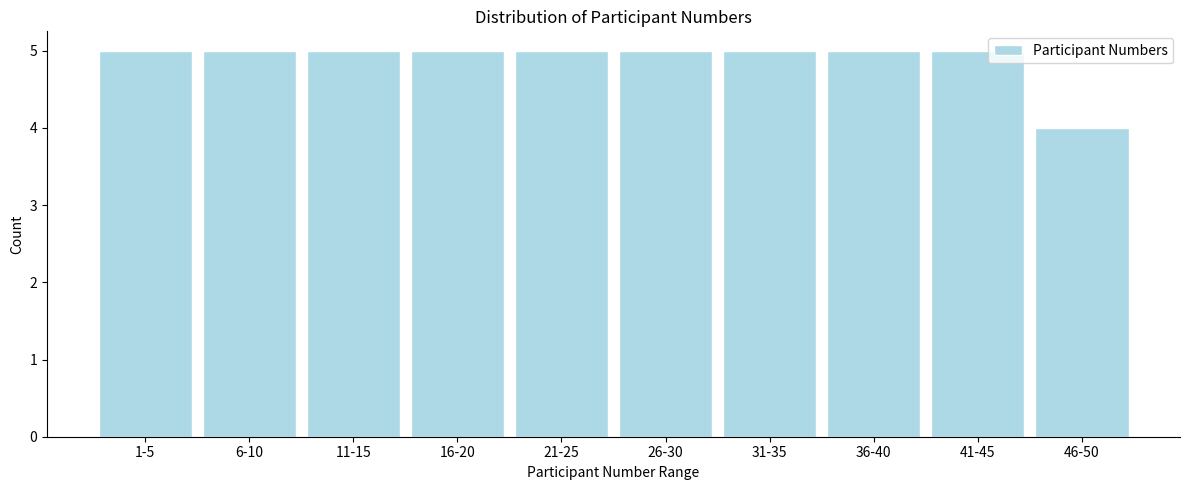

Reading left to right, extract all data points from this chart.

5	5	5	5	5	5	5	5	5	4